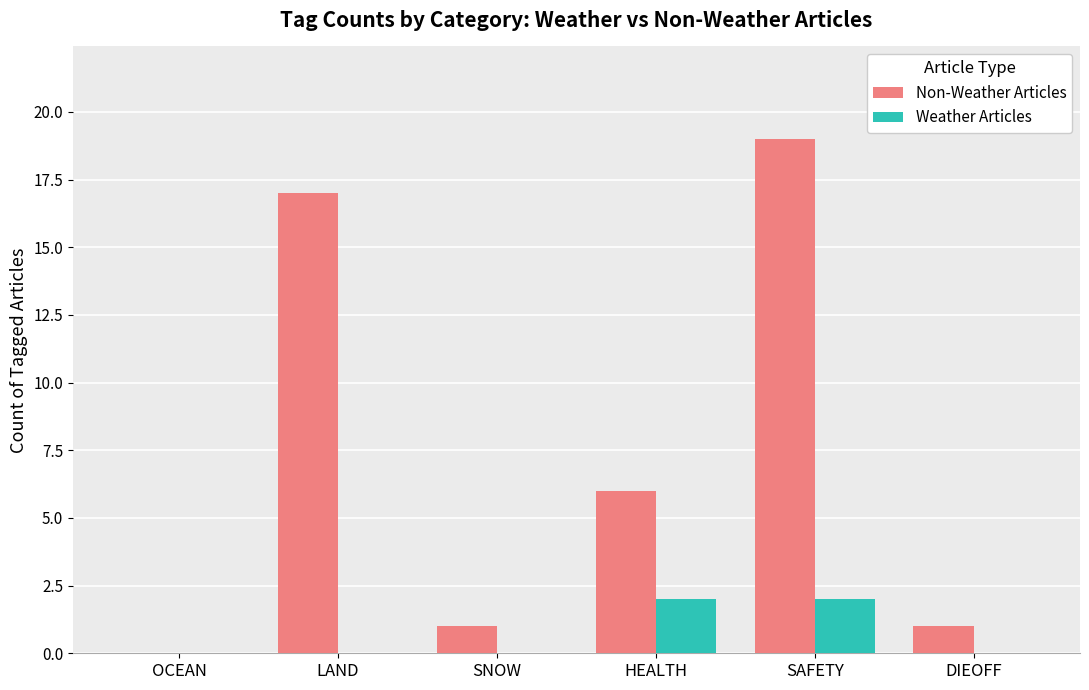

What is the maximum value for Weather Articles?

2